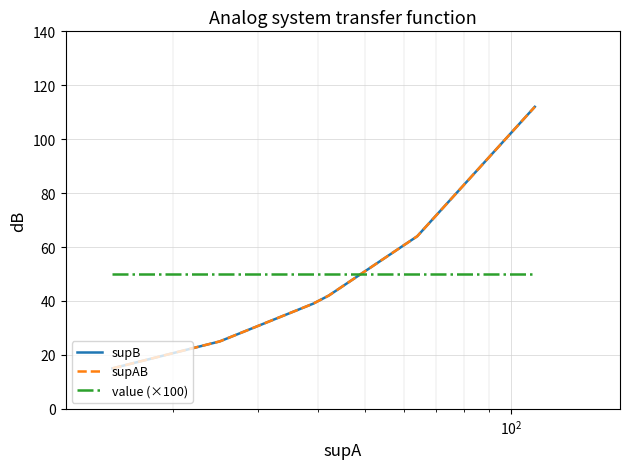

Reading right to left, list all the values displayed in this chart.

supB: 112	64	42	39	25	15
supAB: 112	64	42	39	25	15
value (×100): 50	50	50	50	50	50